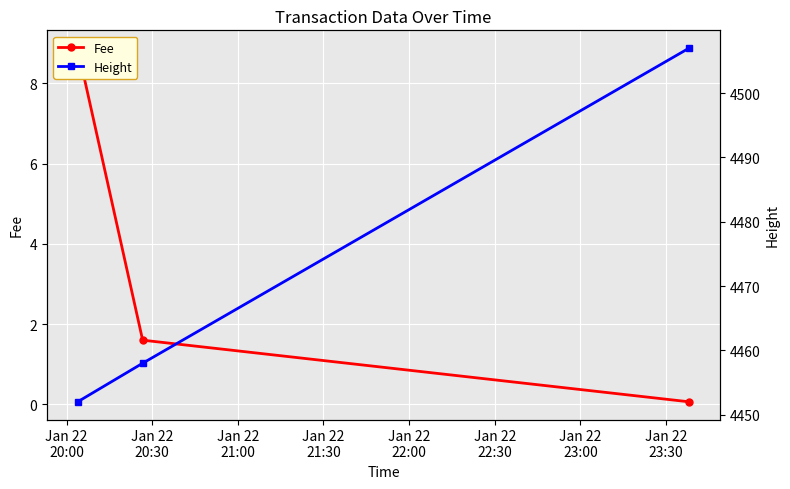

Reading right to left, list all the values displayed in this chart.

Fee: 0.1	1.6	8.9
Height: 4507.0	4458.0	4452.0